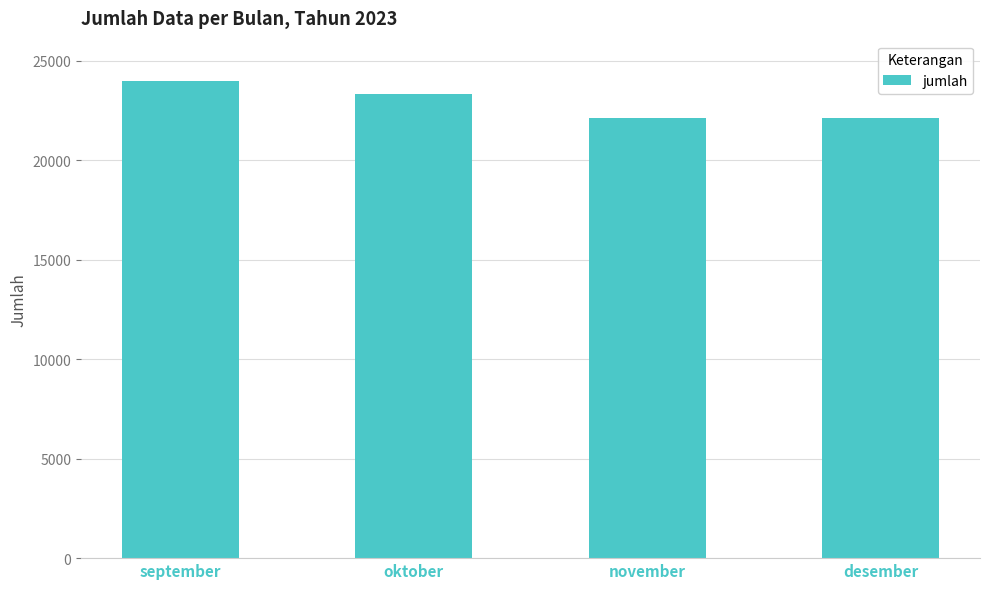

How many distinct data groups are displayed?

1